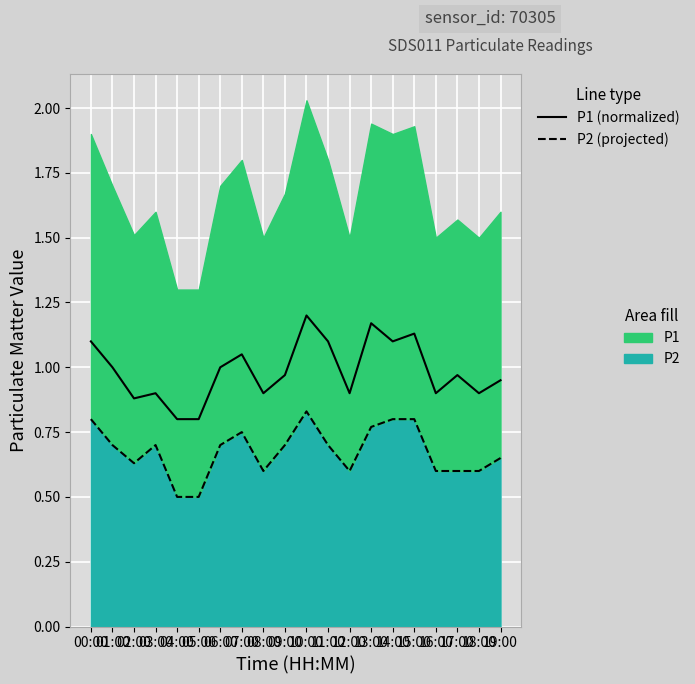

Which series changed the most between 08:00 and 18:00?

P1 (line)